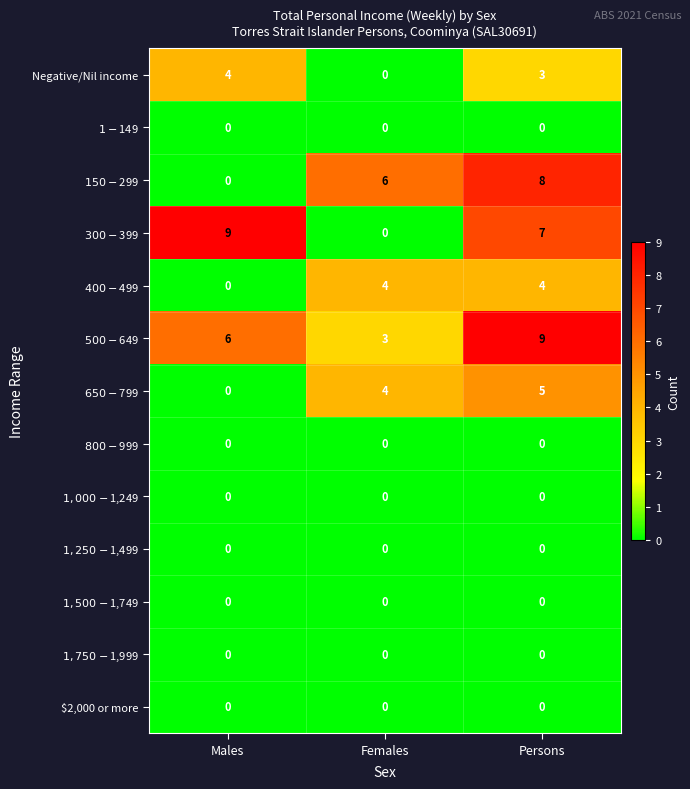

The value of Negative/Nil income at Females is 0. True or false?

True